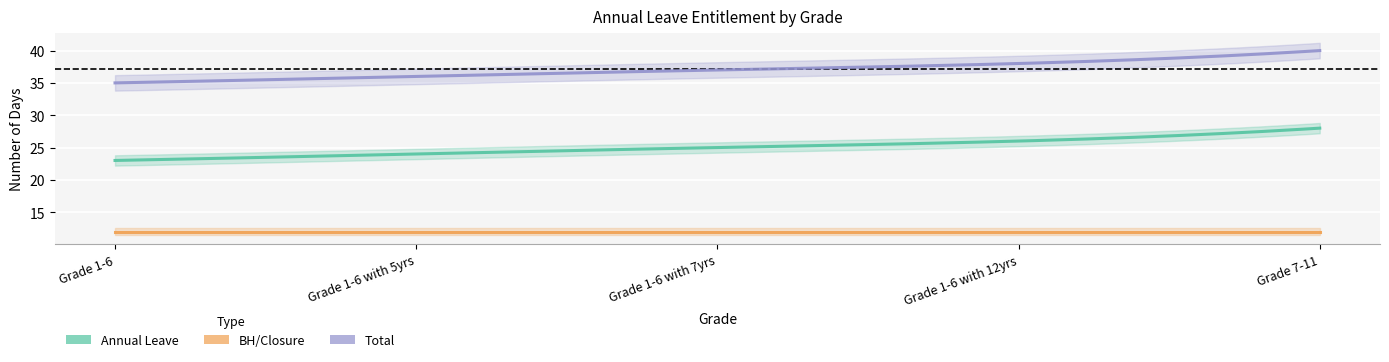

What are all the series names shown in the legend?

Annual Leave, BH/Closure, Total